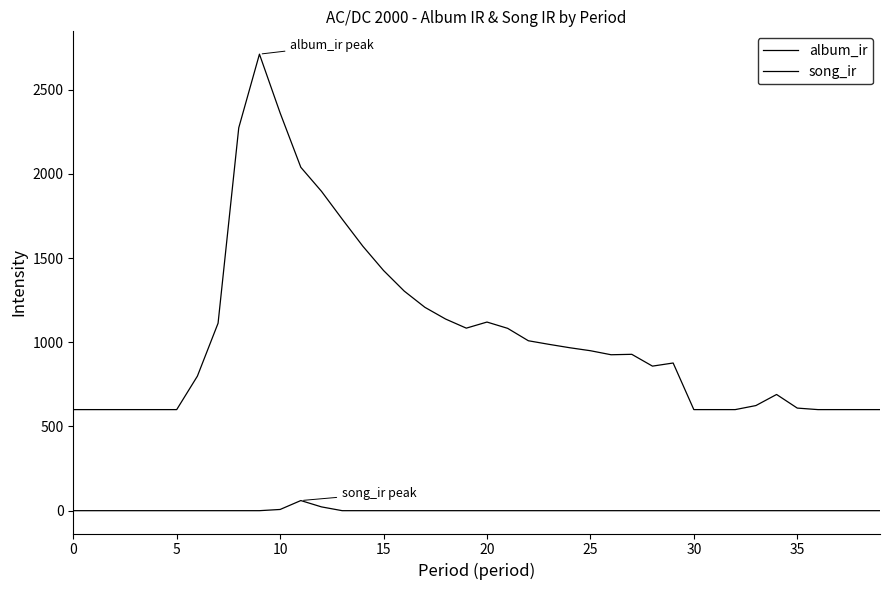

List the series in order of their peak value, lowest first.

song_ir, album_ir